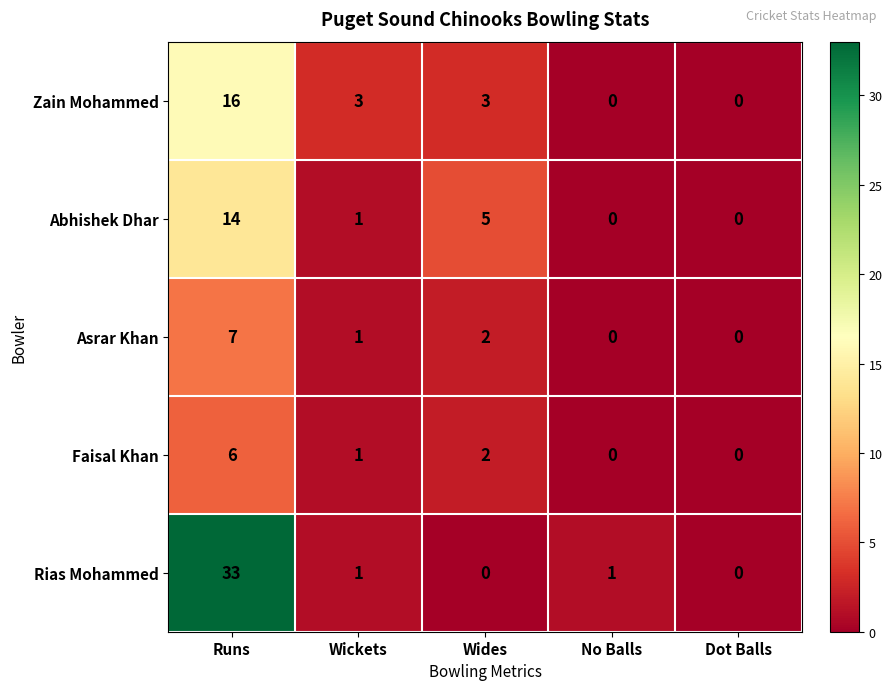

Is the value of Zain Mohammed at Wides greater than the value of Abhishek Dhar at No Balls?

Yes